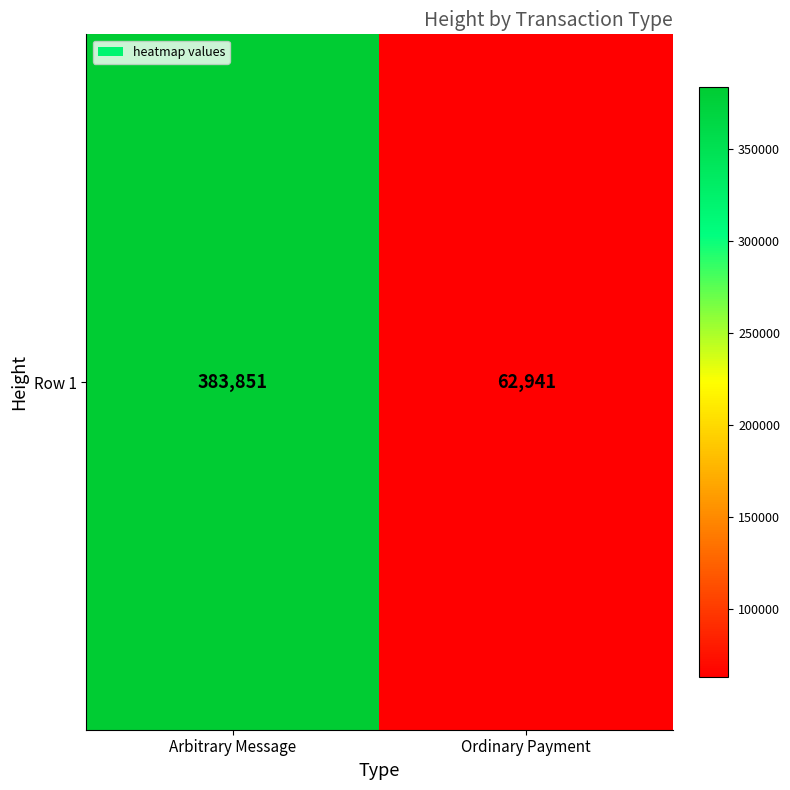

What is the average value?

223396